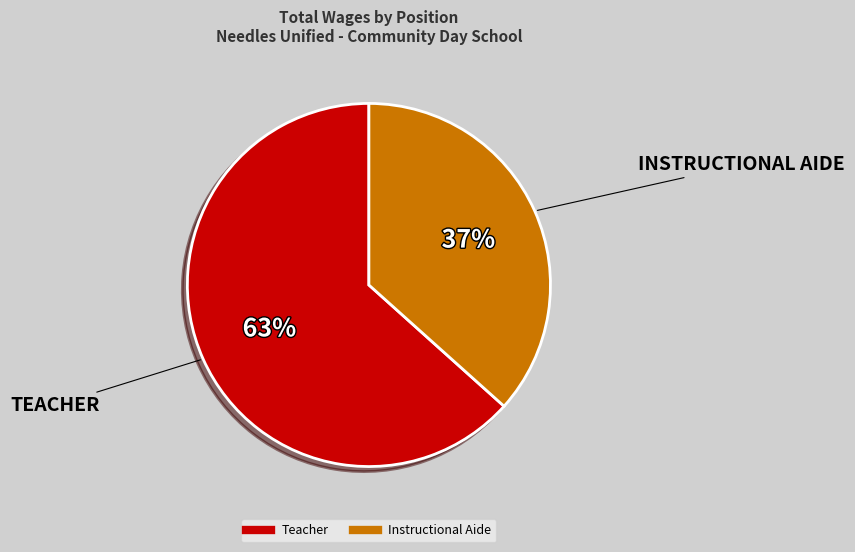

How many slices are in this pie chart?

2